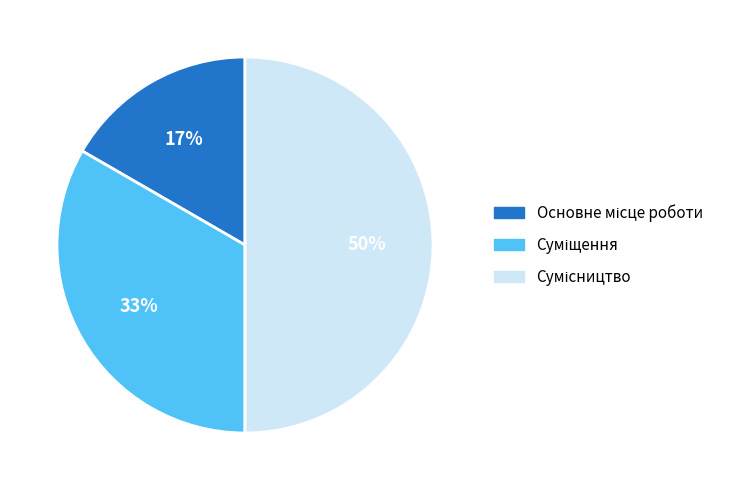

To the nearest percent, what is the difference between the largest and smallest slice percentages?

33%